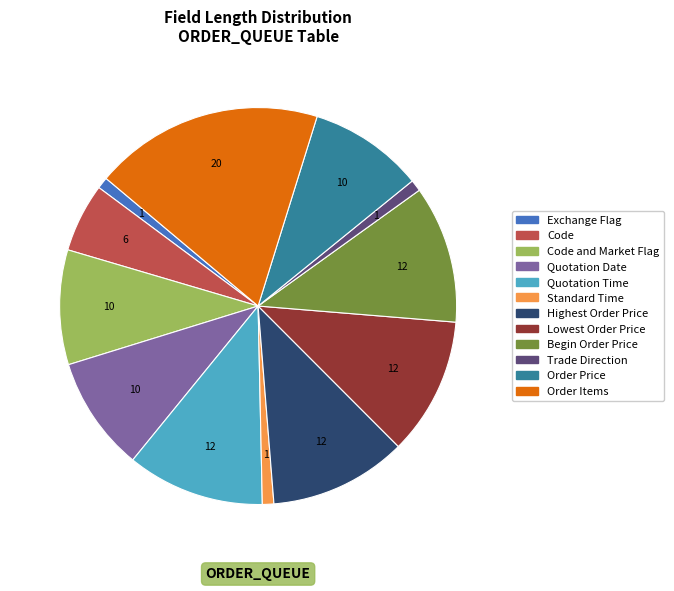

Does any single category account for the majority?

No